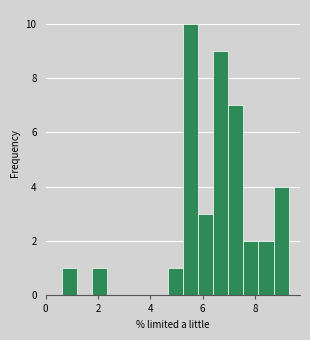

Around what value on the x-axis is the tallest bar? Give the approximate position of its centre, as read against the axis.

5.6